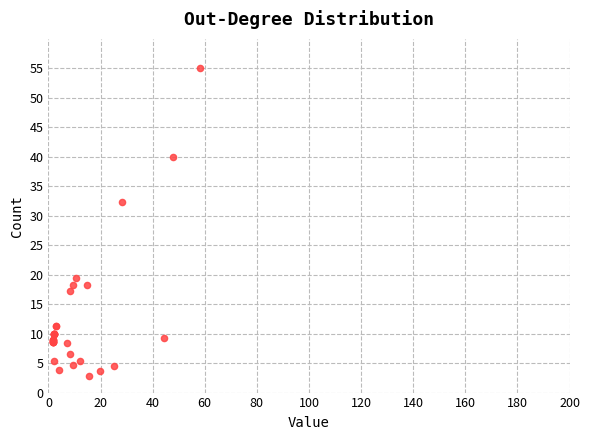

What Y value in the scatter plot is closest to 28?

32.3